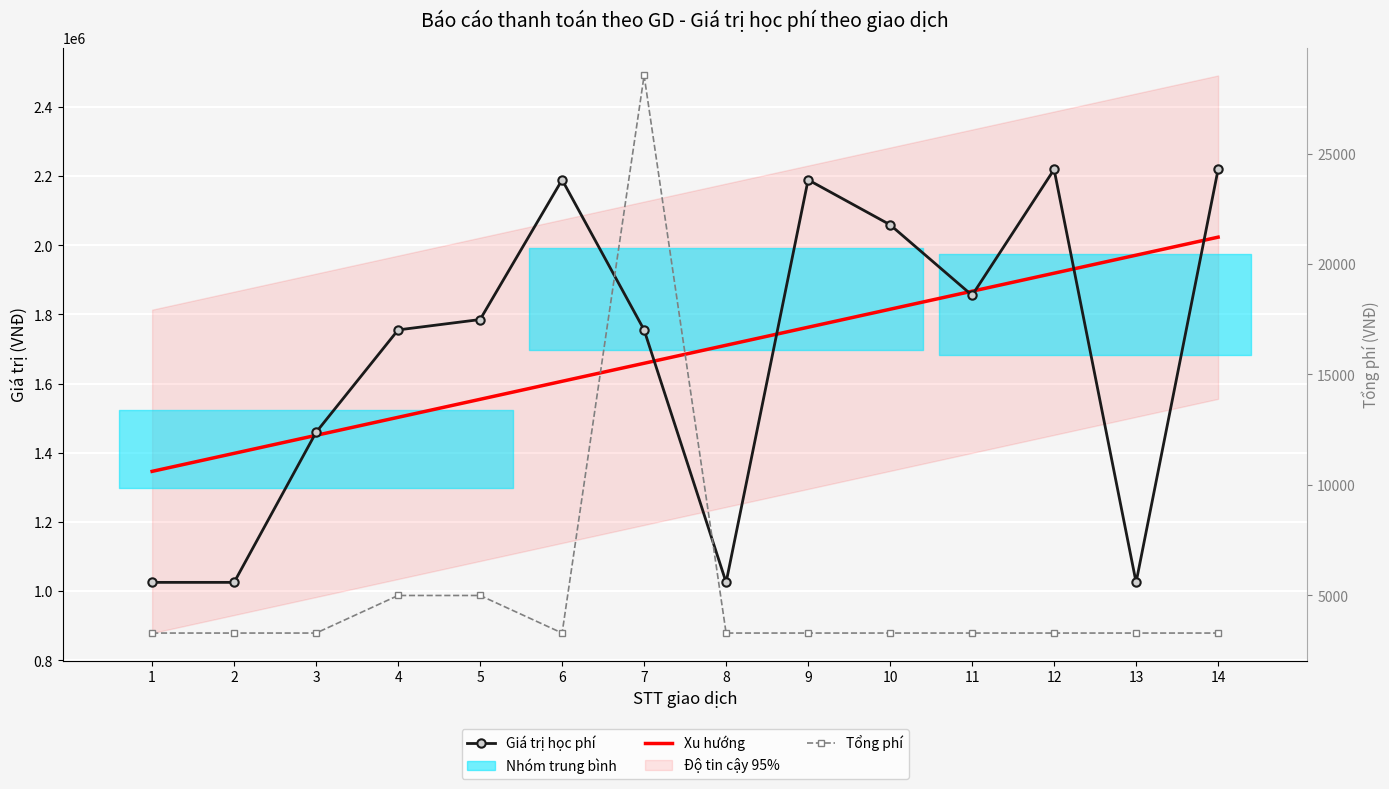

True or false: Xu hướng has a value of 1711017.6 at 8.

True